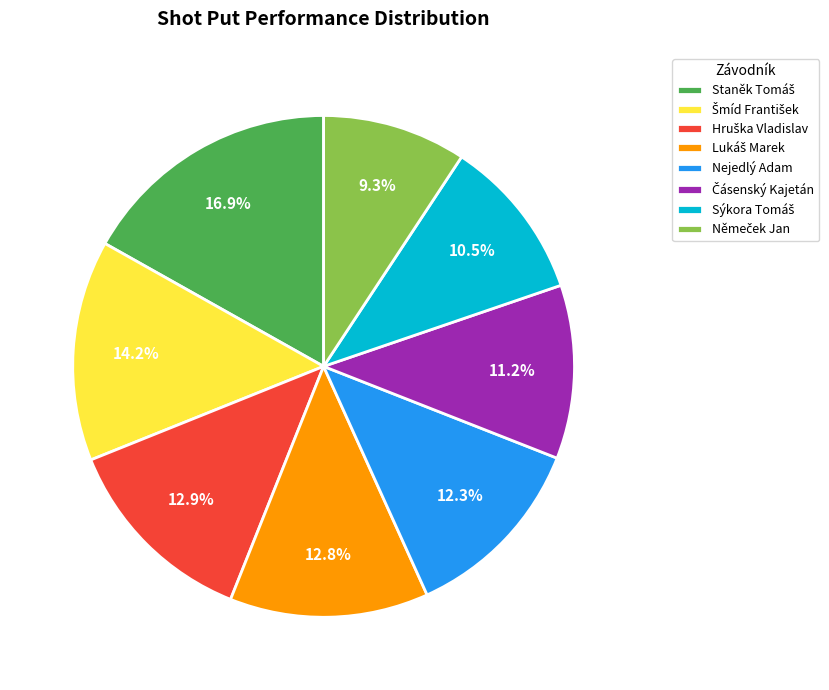

Is there a majority slice in this chart?

No